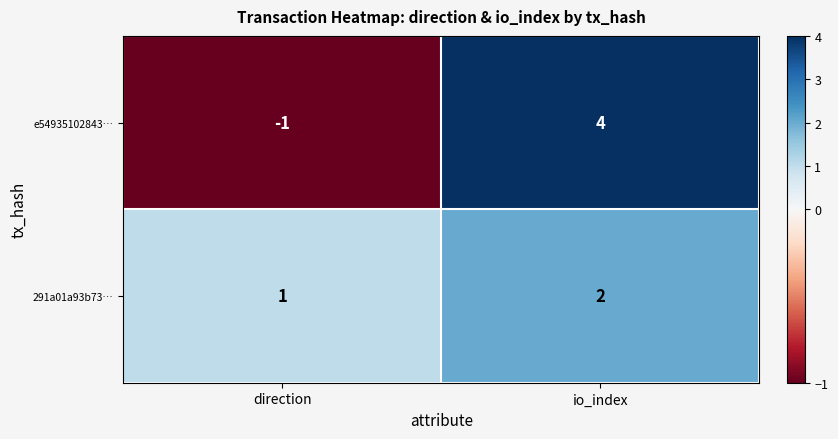

How many categories are shown in the chart?

2